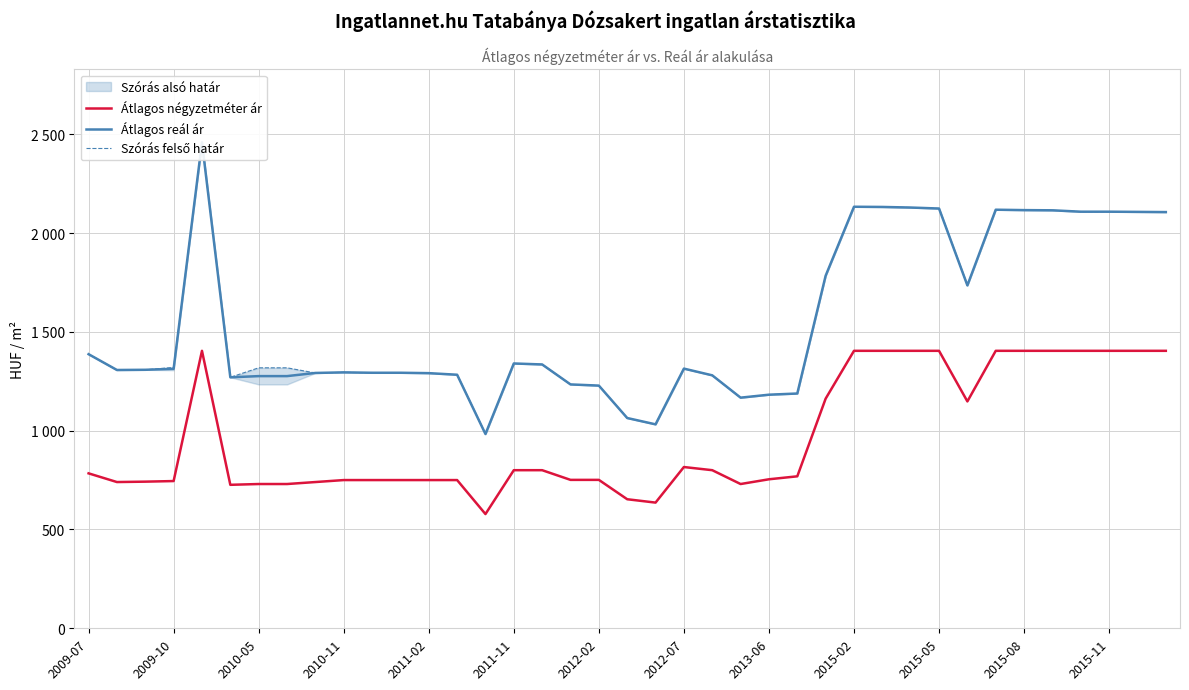

What is the label of the 1st point from the left?

2009-07